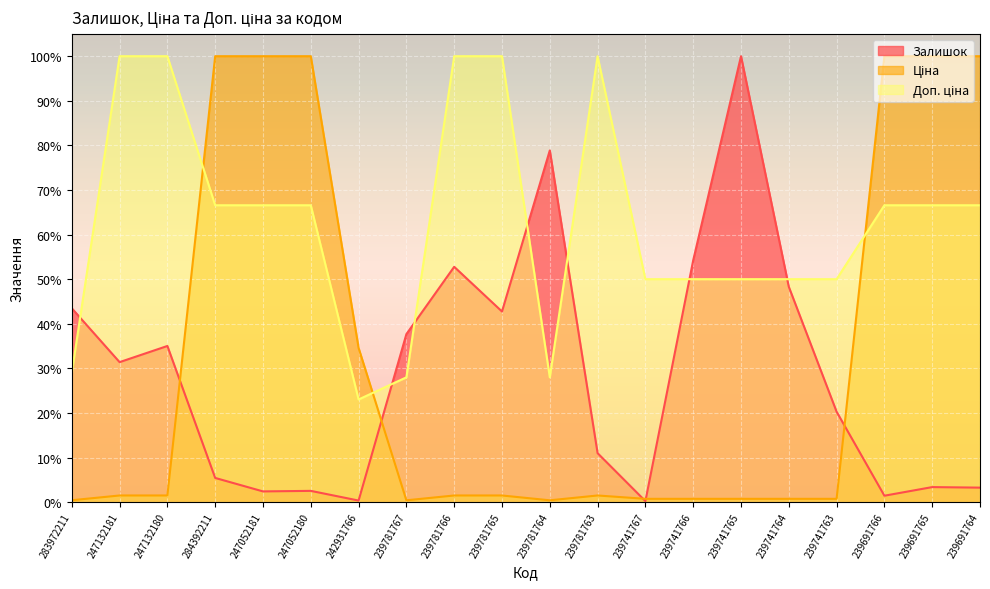

The Доп. ціна series shows 66.6 at 239691764. True or false?

True